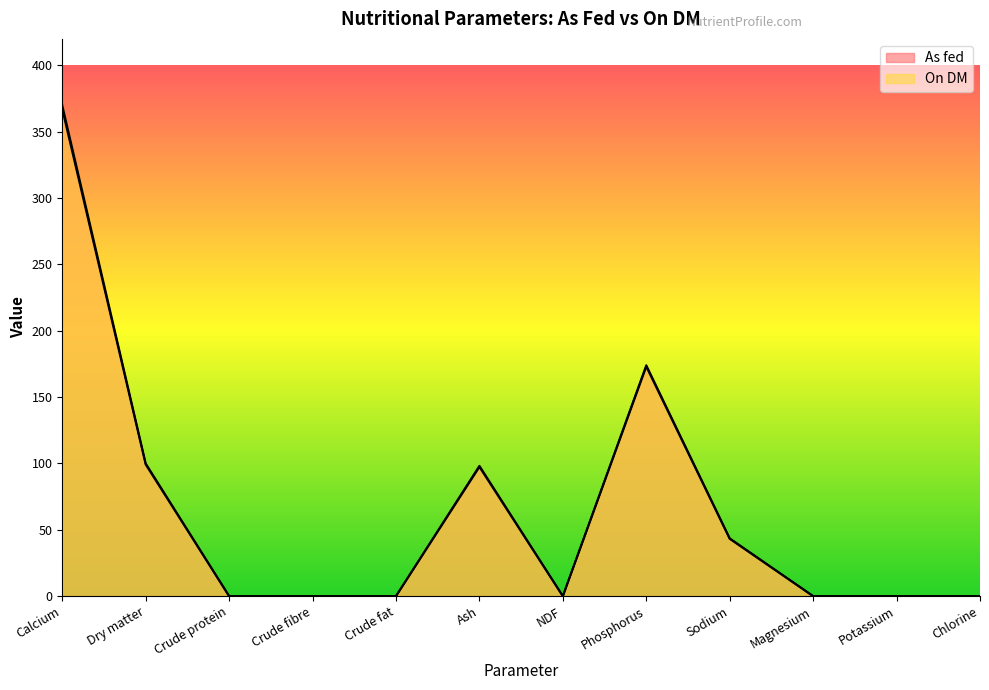

Is the value of On DM at Crude protein greater than the value of As fed at Sodium?

No